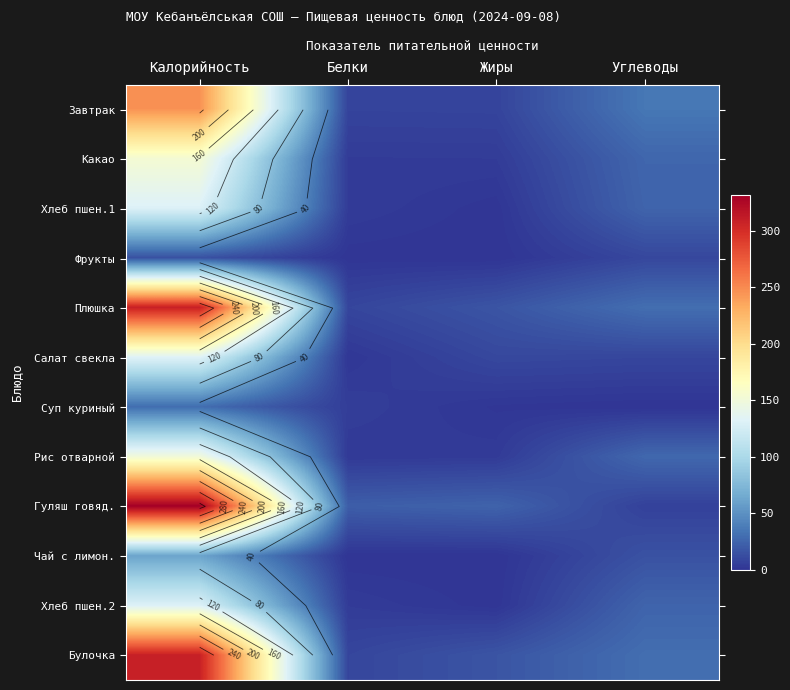

Rank the categories by Хлеб пшен.1 value from highest to lowest.

Калорийность, Углеводы, Белки, Жиры